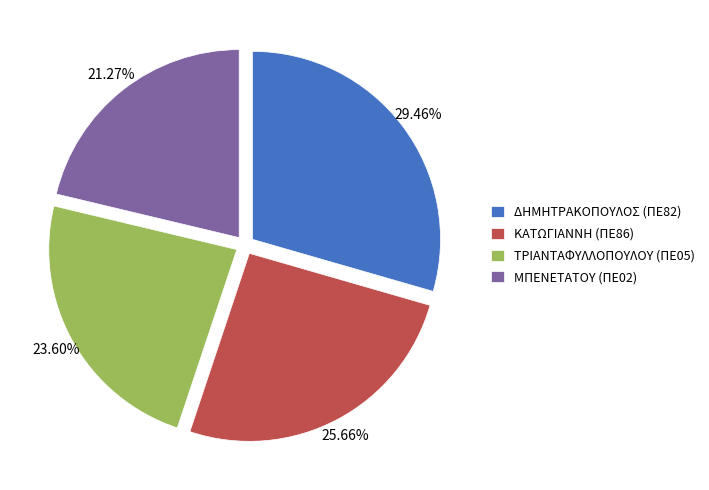

Do ΚΑΤΩΓΙΑΝΝΗ (ΠΕ86) and ΔΗΜΗΤΡΑΚΟΠΟΥΛΟΣ (ΠΕ82) together represent more than half of the pie?

Yes